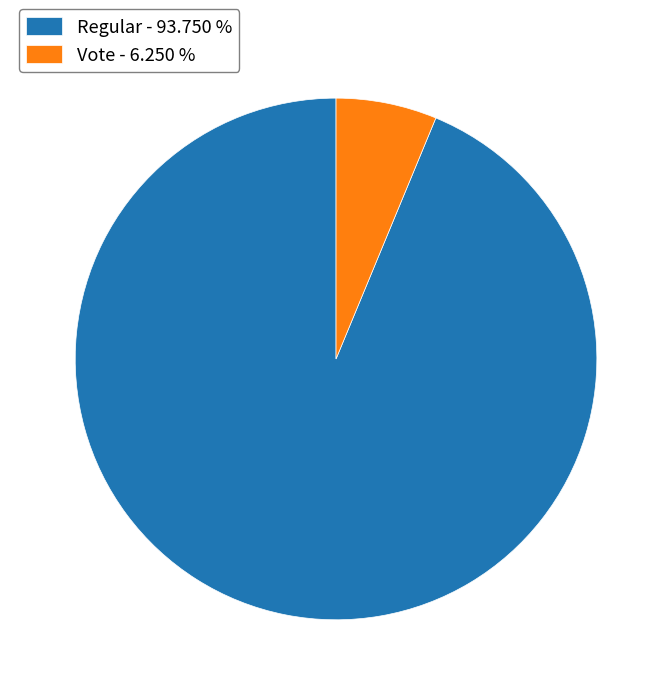

Is Vote - 6.250 % the majority of the pie?

No